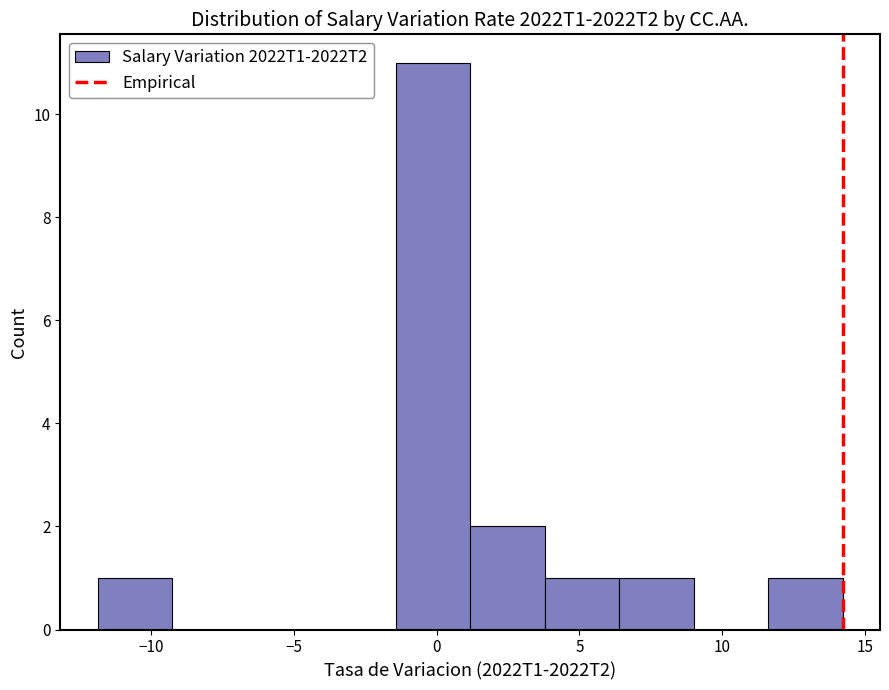

Reading left to right, list every bar in this chart as the range it spans on the x-axis followed by its height. Neither the bar edges nor the heights are printed on the chart, so give them approximately, as read against the axes.

-12.0 to -9.5: 1
-9.5 to -6.5: 0
-6.5 to -4.0: 0
-4.0 to -1.5: 0
-1.5 to 1.0: 11
1.0 to 4.0: 2
4.0 to 6.5: 1
6.5 to 9.0: 1
9.0 to 11.5: 0
11.5 to 14.0: 1